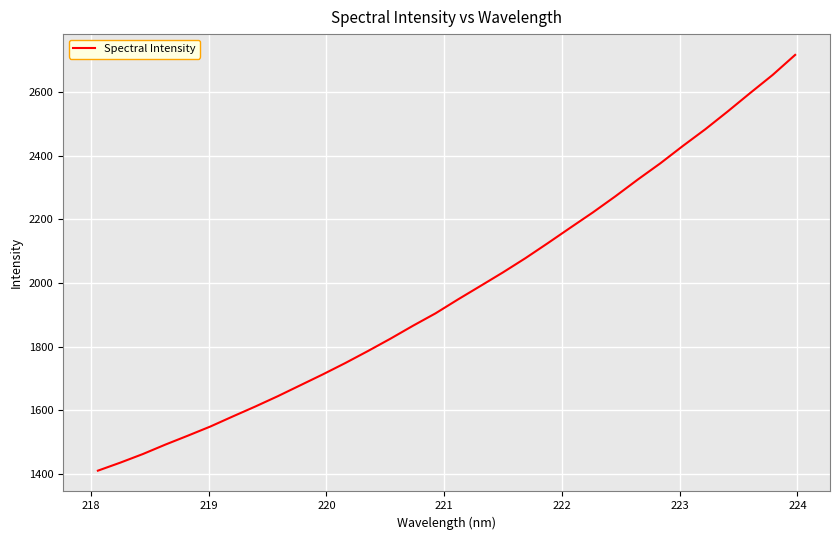

What is the difference between the maximum and second lowest values?

1281.7